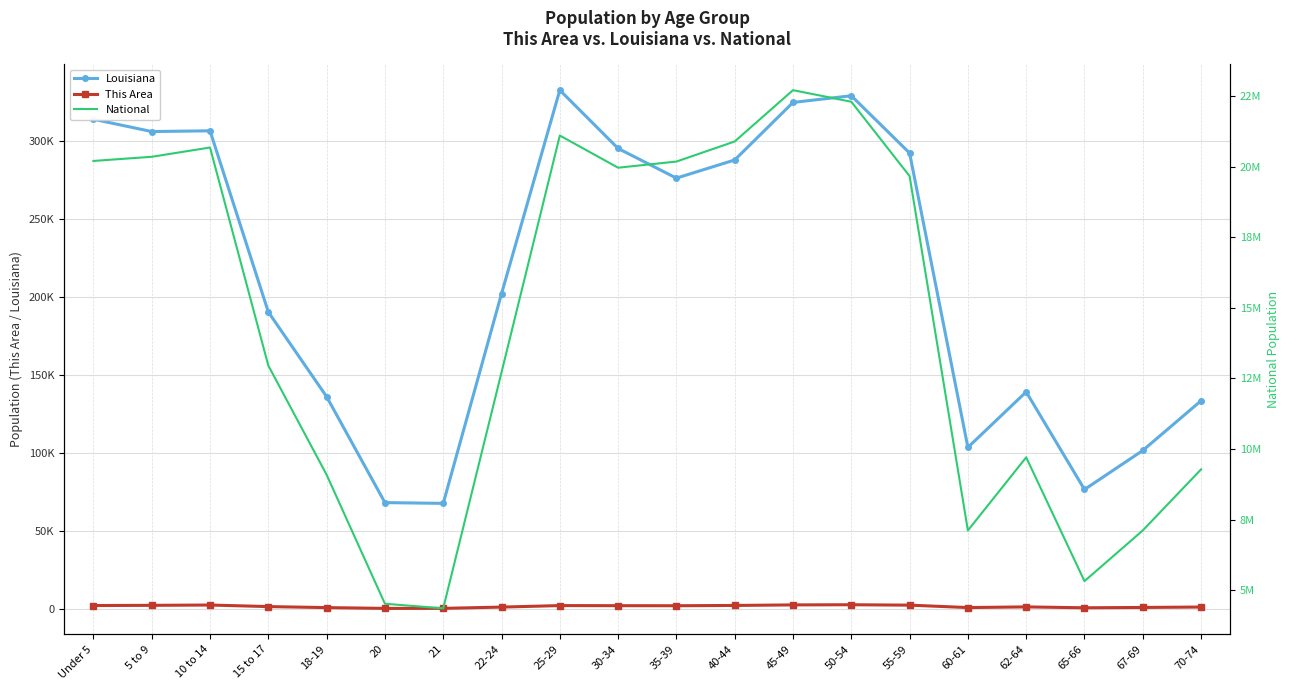

How many categories are shown in the chart?

20